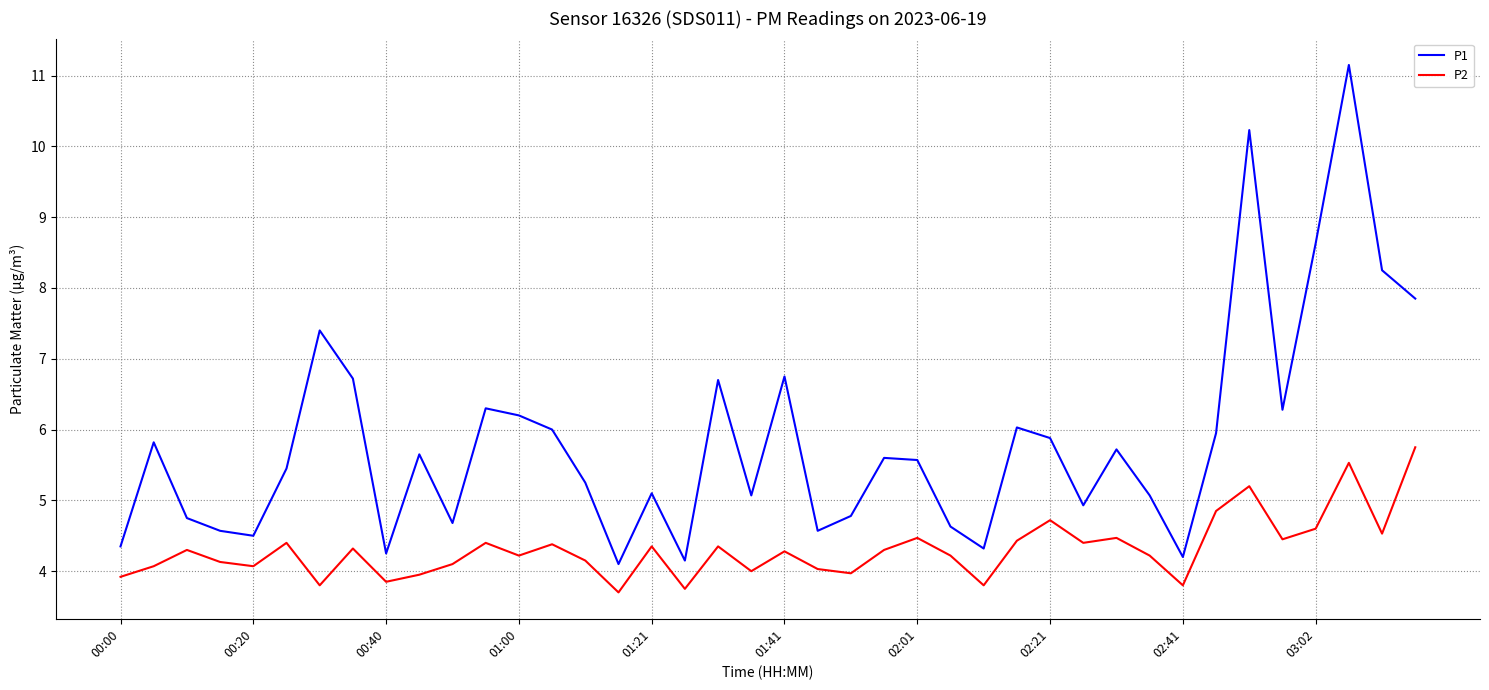

Which series has the widest spread of values?

P1